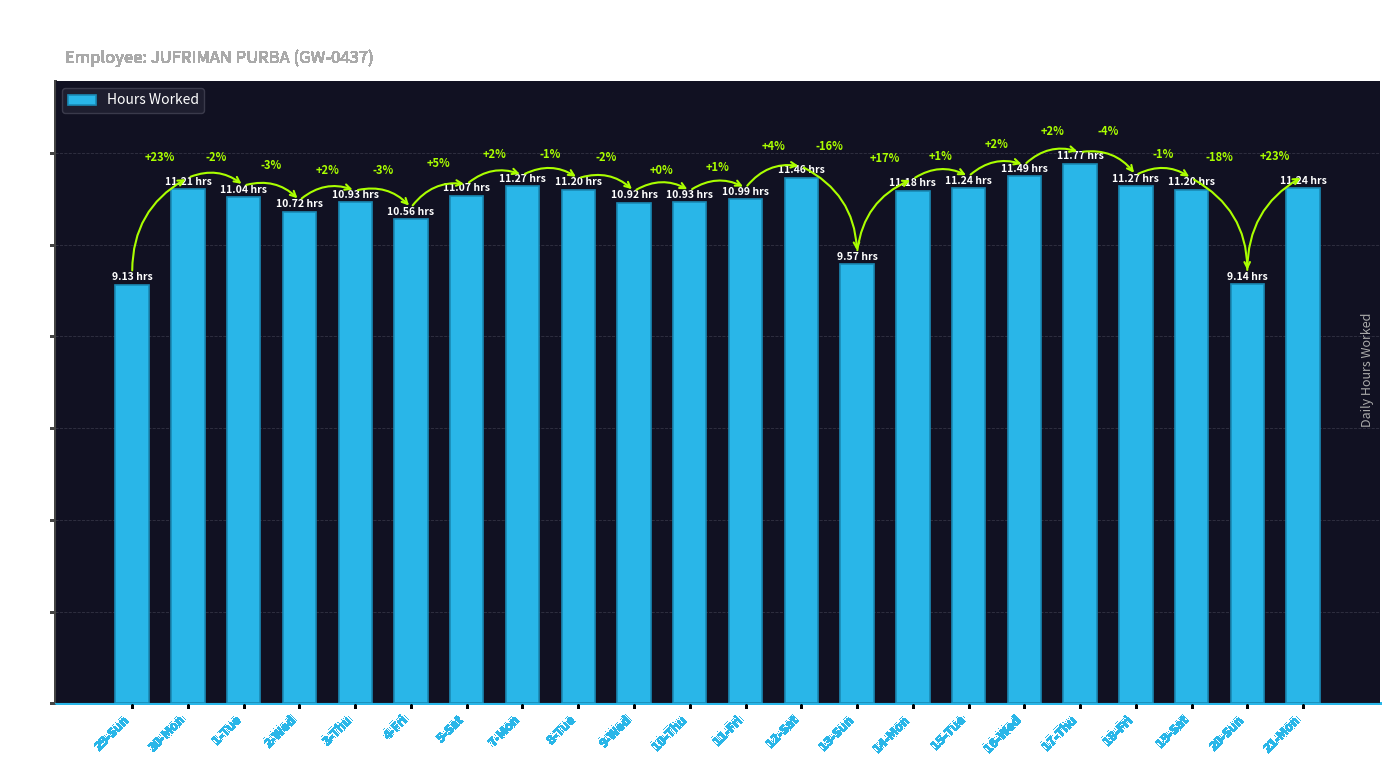

What is the difference between the second highest and minimum values?

2.4